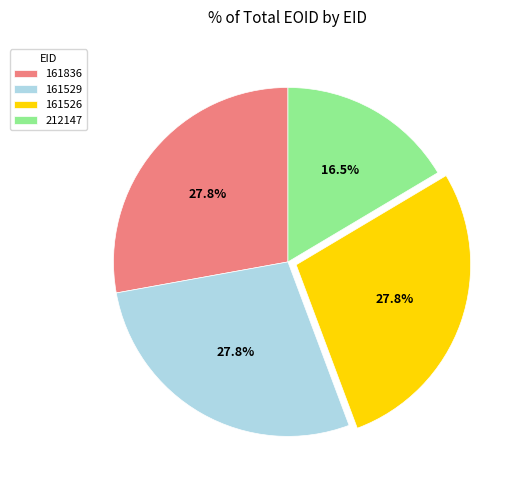

Is it true that 161836 is 17% of the pie?

False